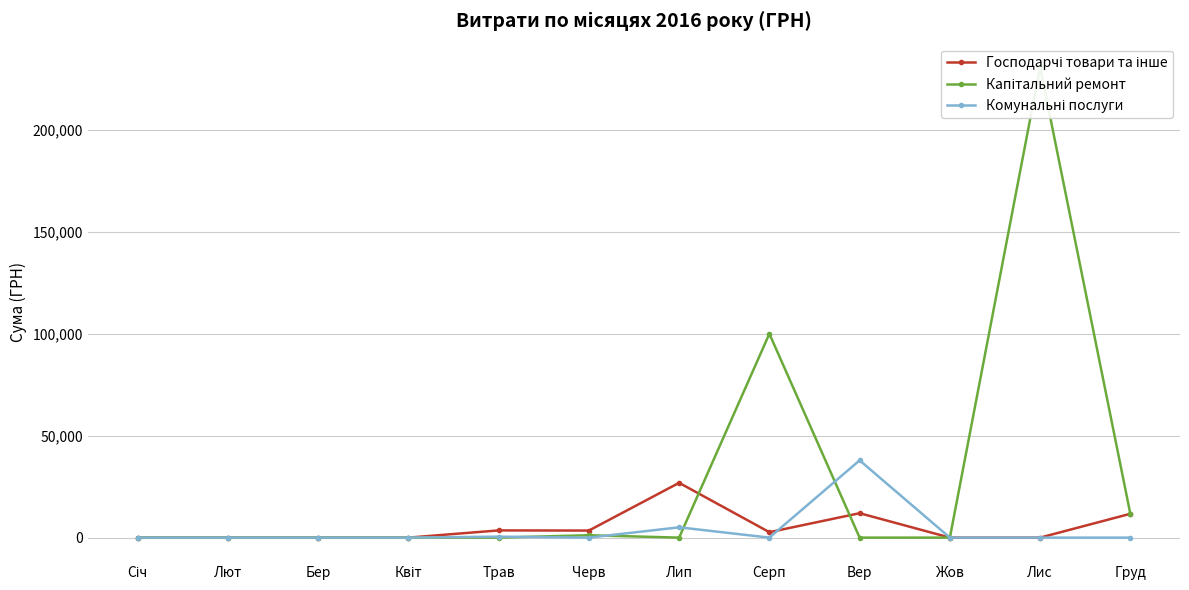

Reading left to right, list all the values displayed in this chart.

Господарчі товари та інше: Січ=0.0	Лют=0.0	Бер=0.0	Квіт=0.0	Трав=3537.3	Черв=3459.0	Лип=26885.0	Серп=2664.3	Вер=11982.3	Жов=0.0	Лис=0.0	Груд=11700.0
Капітальний ремонт: Січ=0.0	Лют=0.0	Бер=0.0	Квіт=0.0	Трав=0.0	Черв=1171.2	Лип=0.0	Серп=100028.5	Вер=0.0	Жов=0.0	Лис=230842.2	Груд=11602.0
Комунальні послуги: Січ=0.0	Лют=0.0	Бер=0.0	Квіт=0.0	Трав=470.0	Черв=0.0	Лип=5057.5	Серп=0.0	Вер=37912.9	Жов=0.0	Лис=0.0	Груд=0.0